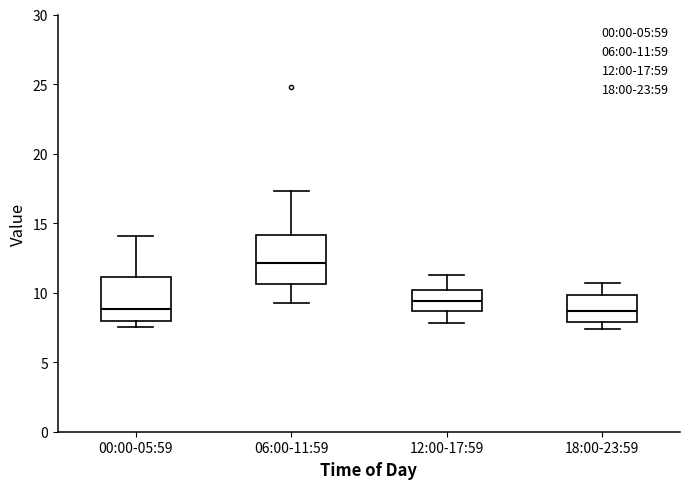

Reading left to right, read every box against the y-axis: the position of its median line, the range the box covers, and the ends of its whiskers. The values are not printed on the chart, so give them approximately, as read against the axis.

00:00-05:59: median 9.0, box 8.0 to 11.0, whiskers 7.5 to 14.0
06:00-11:59: median 12.0, box 10.5 to 14.0, whiskers 9.0 to 17.5
12:00-17:59: median 9.5, box 8.5 to 10.0, whiskers 8.0 to 11.5
18:00-23:59: median 8.5, box 8.0 to 10.0, whiskers 7.5 to 10.5